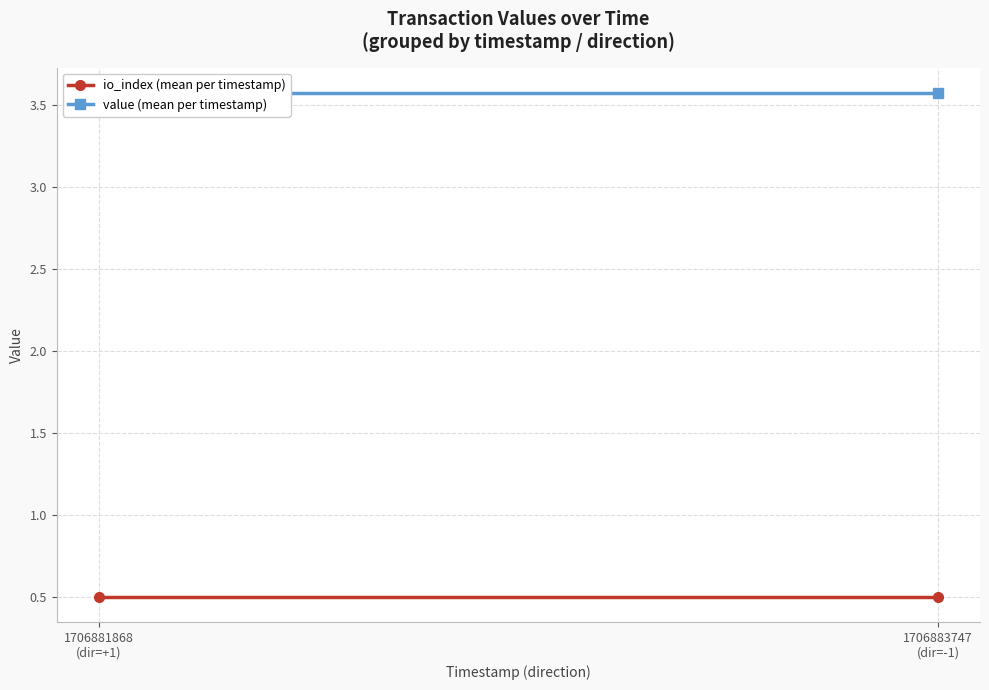

Which series has the largest total across all categories?

value (mean per timestamp)